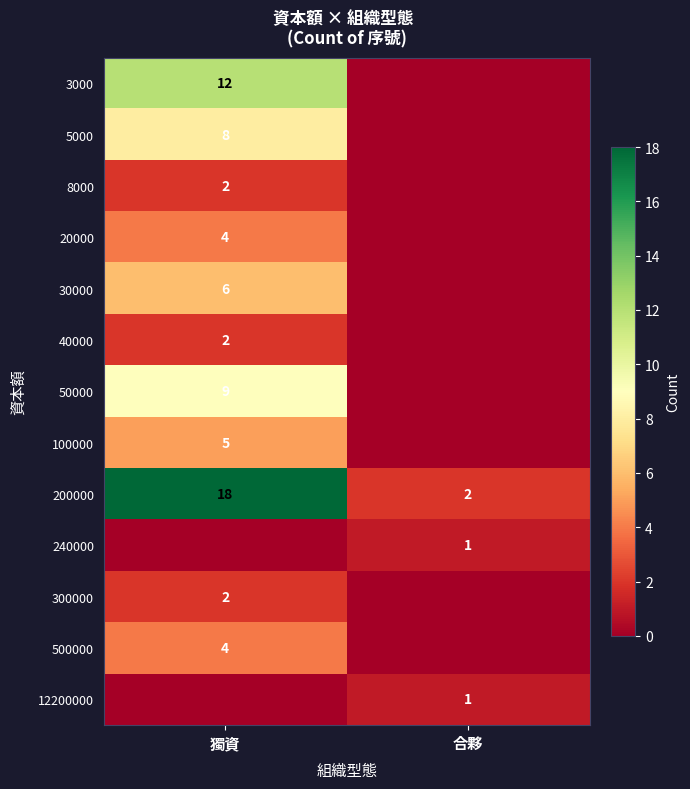

Is the value of 40000 at 獨資 greater than the value of 240000 at 合夥?

Yes